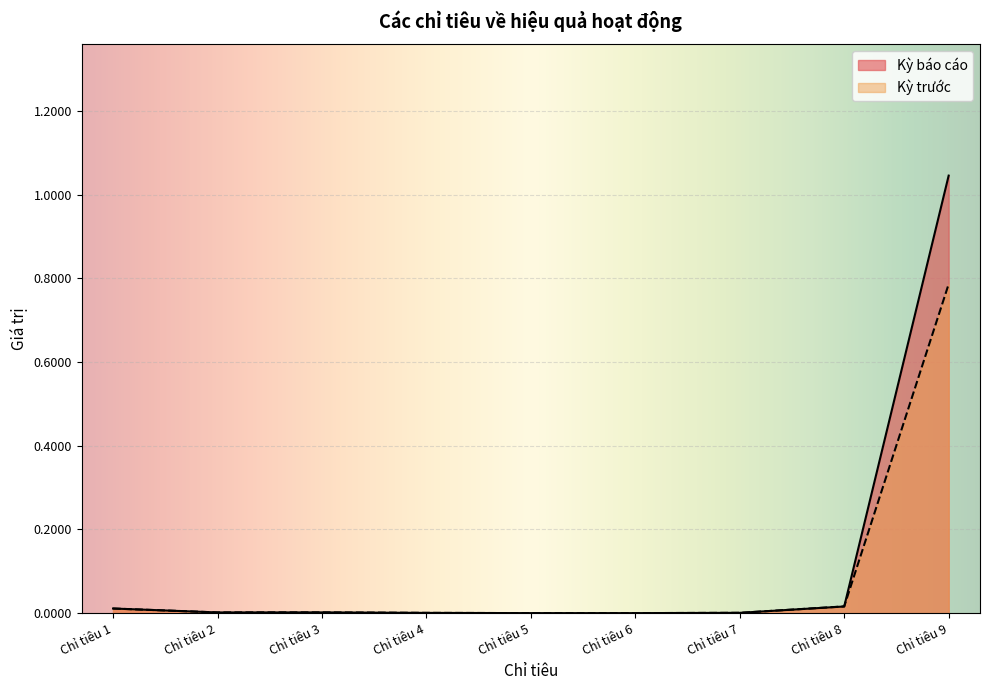

How many interior local valleys does the Kỳ báo cáo series have?

1